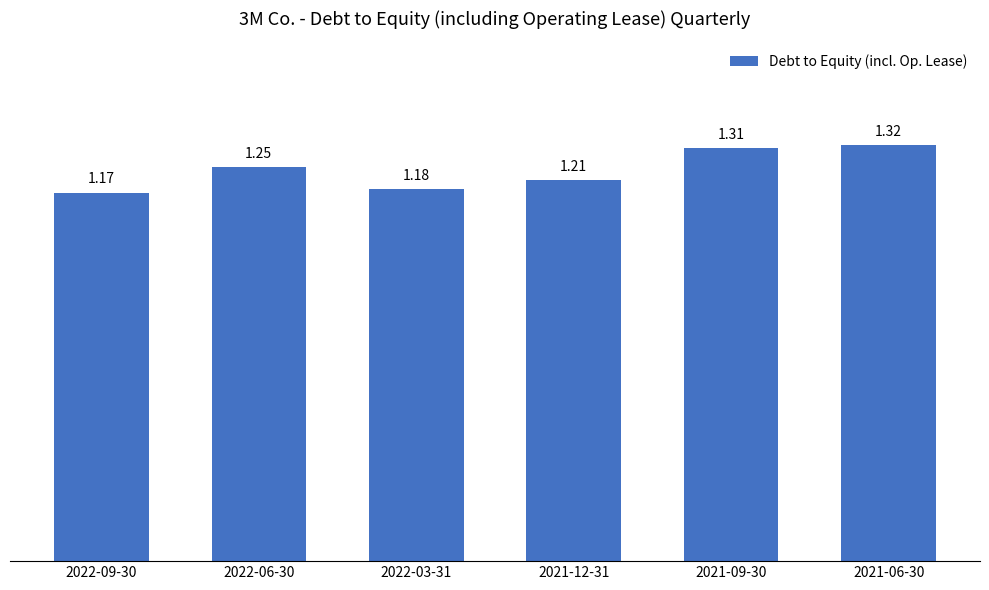

Is it true that the value at 2021-12-31 is 1.6?

False